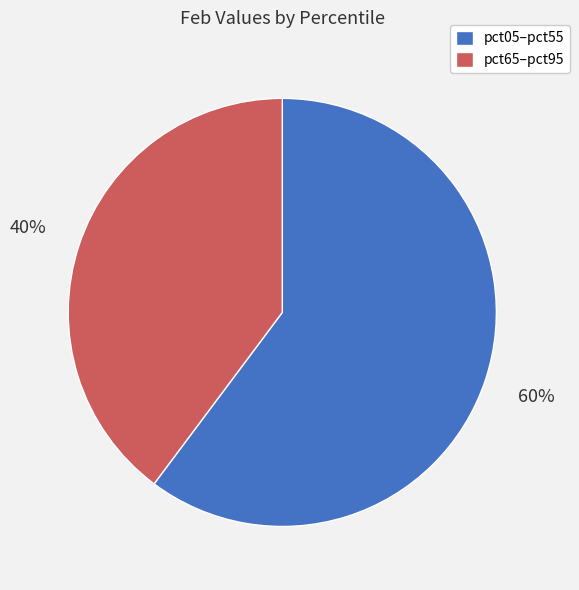

Do pct65–pct95 and pct05–pct55 together represent more than half of the pie?

Yes